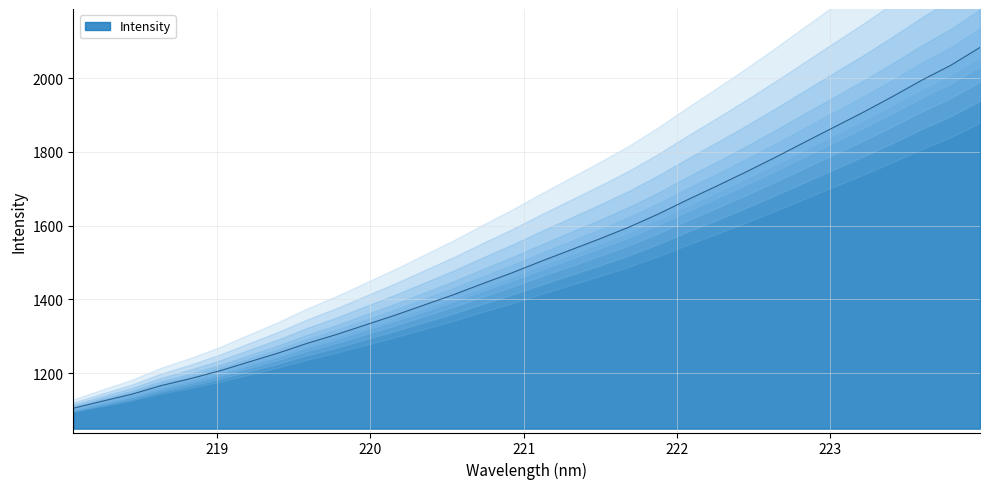

The chart shows a value of 1281.2 at 219.589. True or false?

True